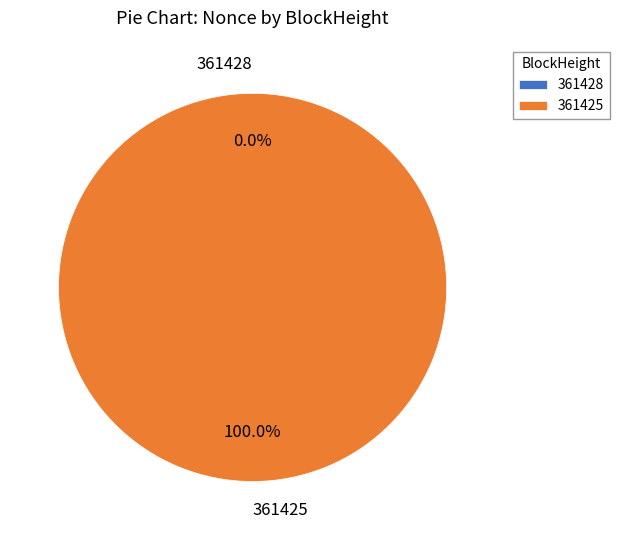

Combined, what portion of the pie is 361425 and 361428?

100.0%